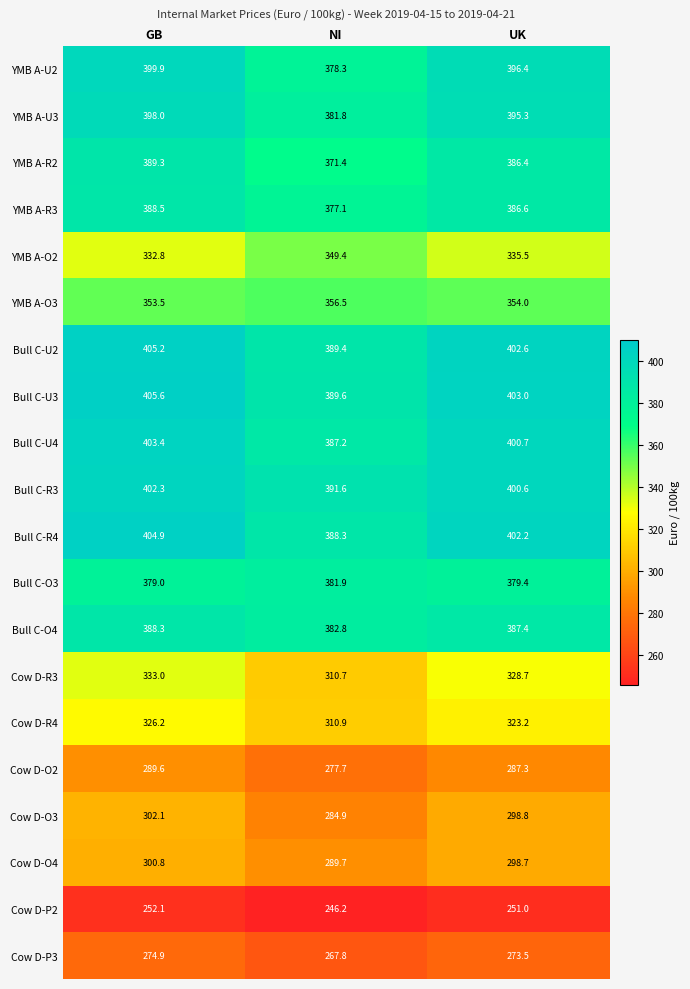

Which series has the largest total across all categories?

Bull C-U3